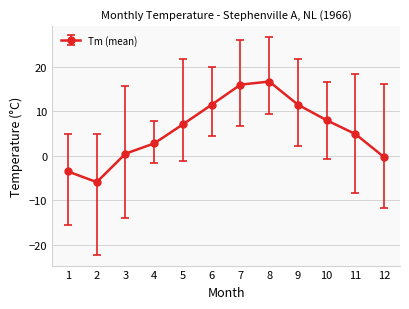

What is the smallest value displayed?

-5.9